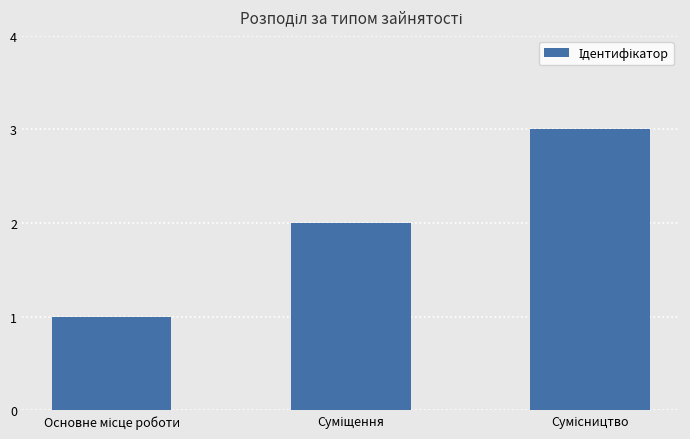

What is the sum of all values?

6